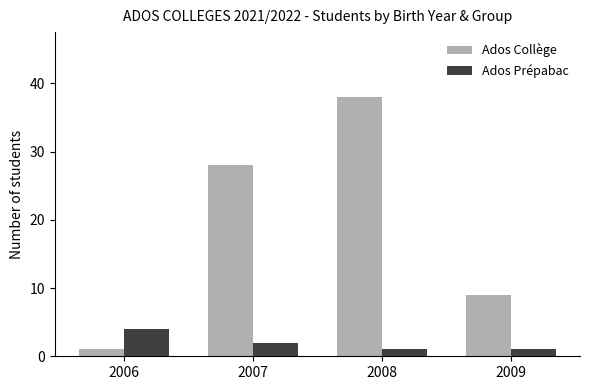

At which label does Ados Prépabac first exceed 2?

2006